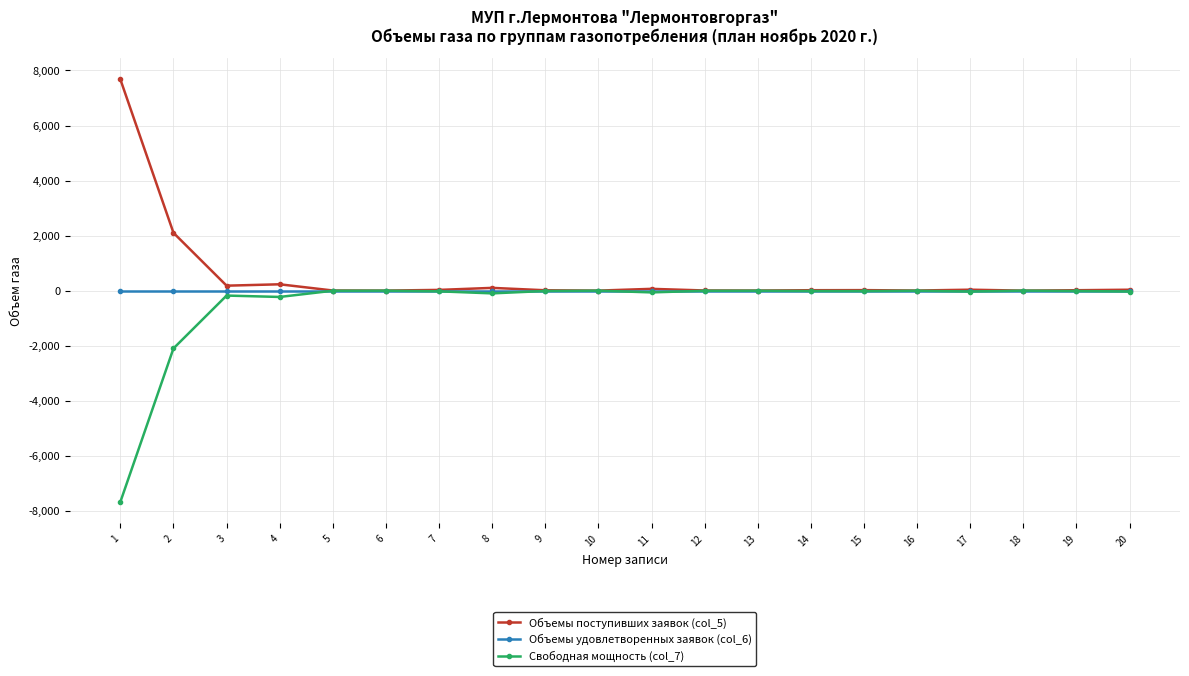

The value of Объемы удовлетворенных заявок (col_6) at 16 is 0.0. True or false?

True